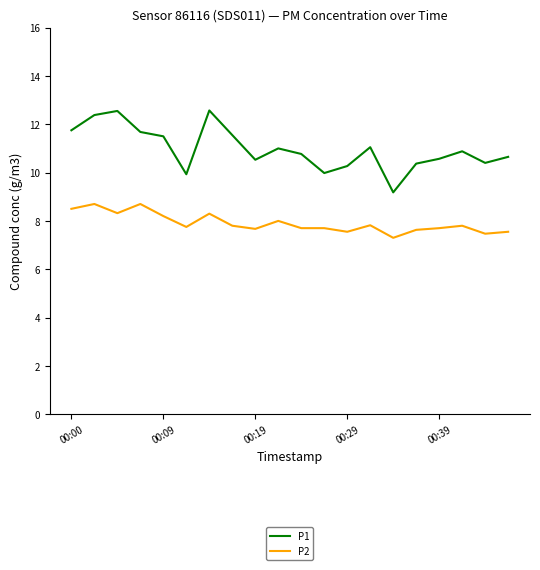

True or false: P2 and P1 intersect in this chart.

False